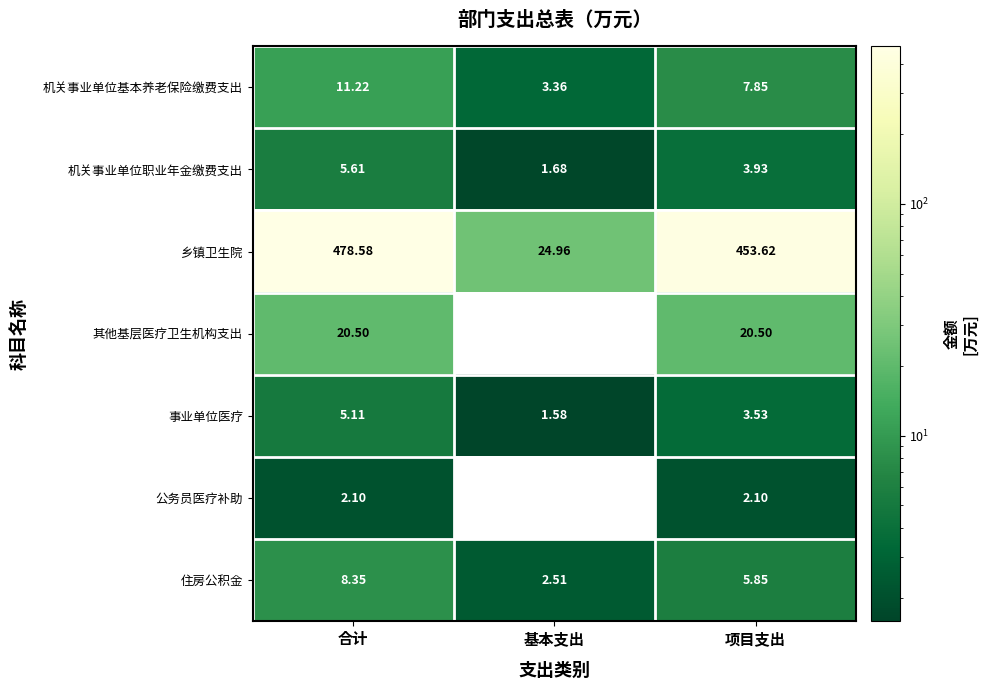

At how many categories does at least one series exceed 226?

2